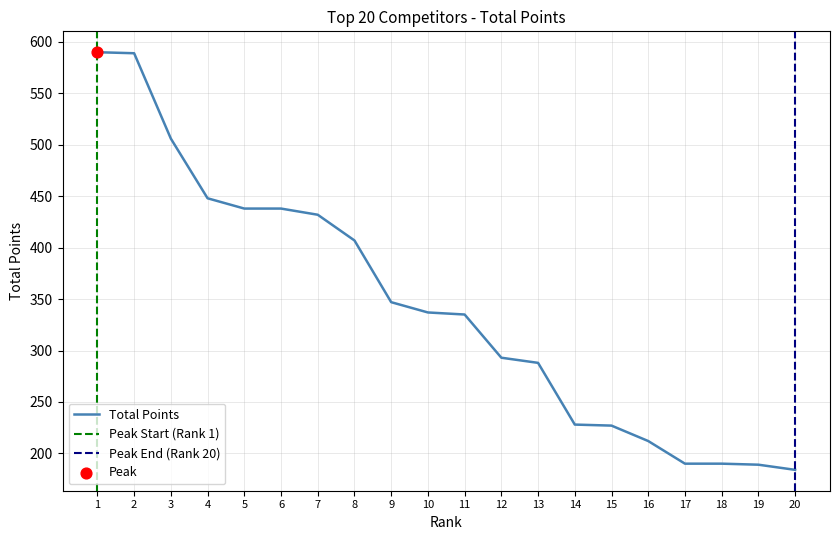

The value of Total Points at 11 is 228. True or false?

False